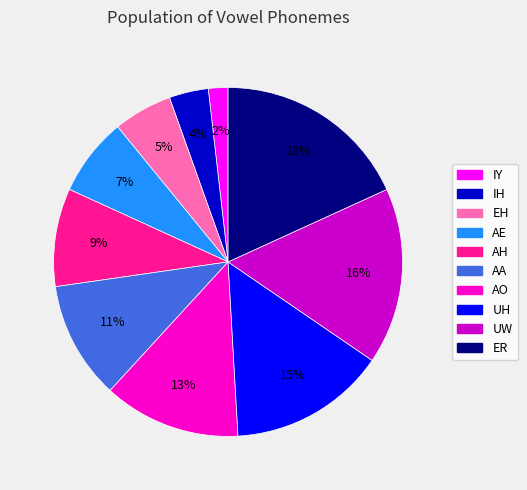

Is there a majority slice in this chart?

No